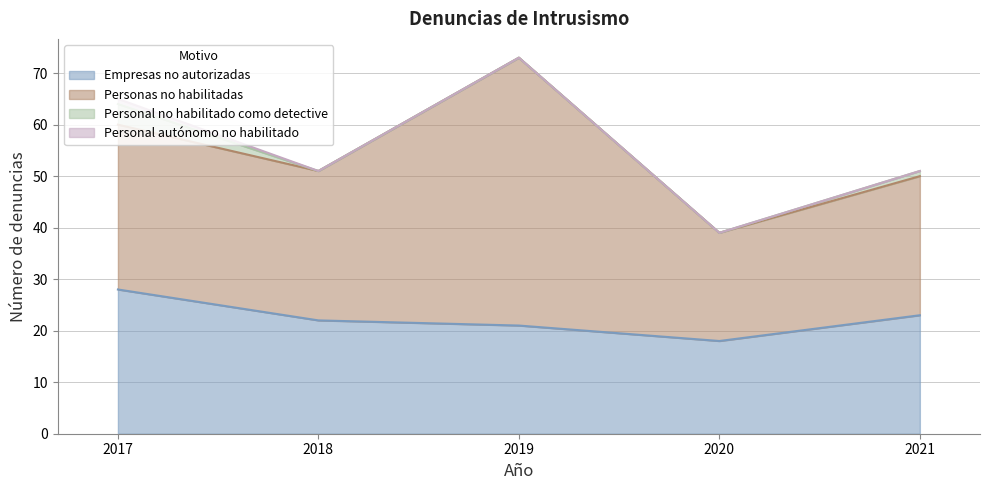

True or false: Personas no habilitadas and Personal autónomo no habilitado intersect in this chart.

False